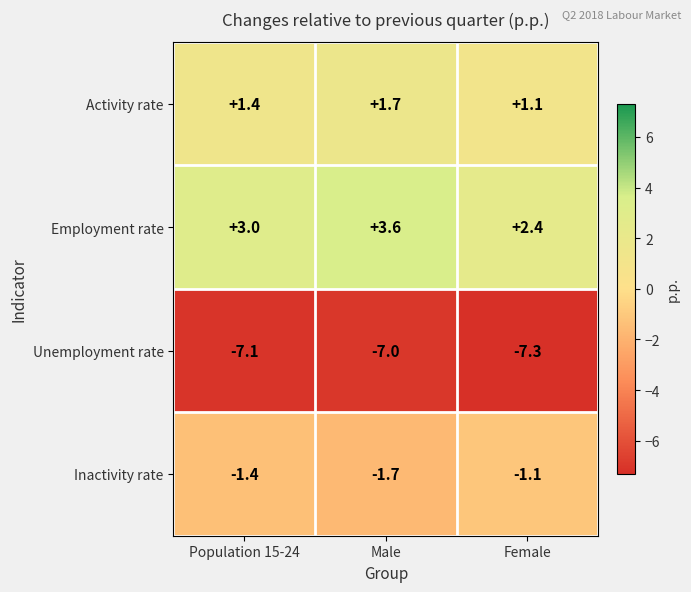

Reading left to right, list all the values displayed in this chart.

Activity rate: Population 15-24=1.4	Male=1.7	Female=1.1
Employment rate: Population 15-24=3.0	Male=3.6	Female=2.4
Unemployment rate: Population 15-24=-7.1	Male=-7.0	Female=-7.3
Inactivity rate: Population 15-24=-1.4	Male=-1.7	Female=-1.1